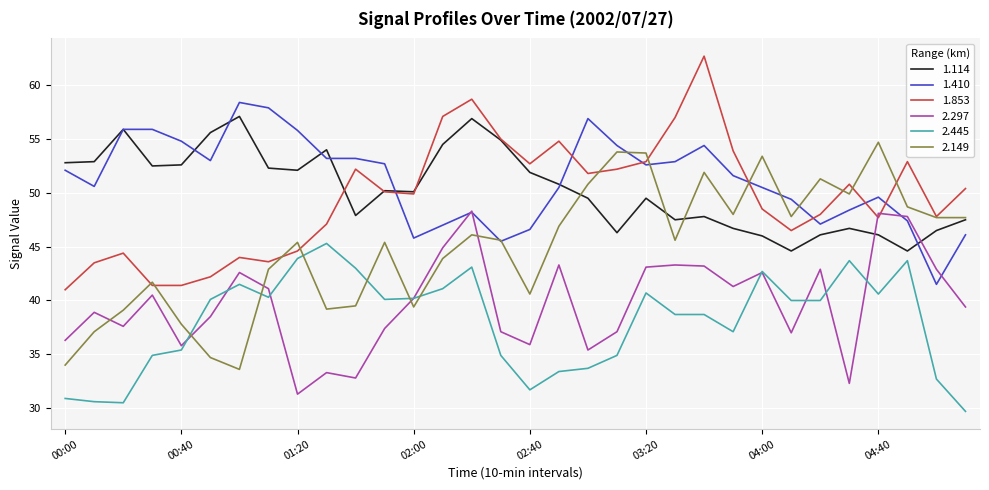

What is the difference between the second highest and minimum values in the 2.445 series?

14.2